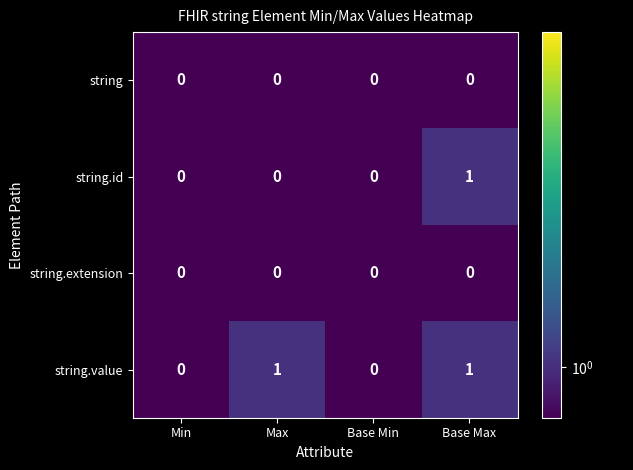

What is the greatest value displayed?

1